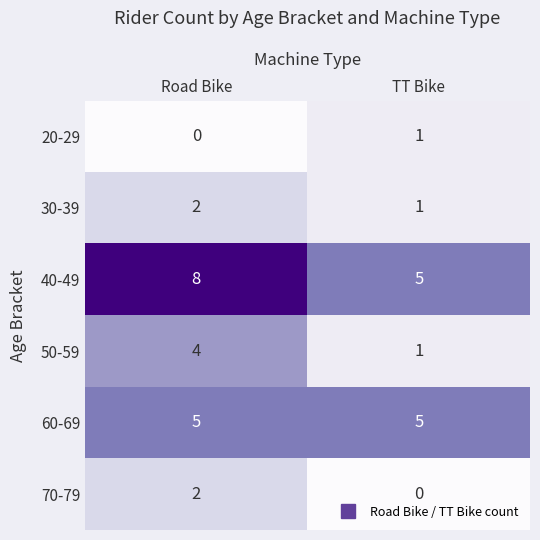

What is the difference between the highest and lowest values at Road Bike?

8